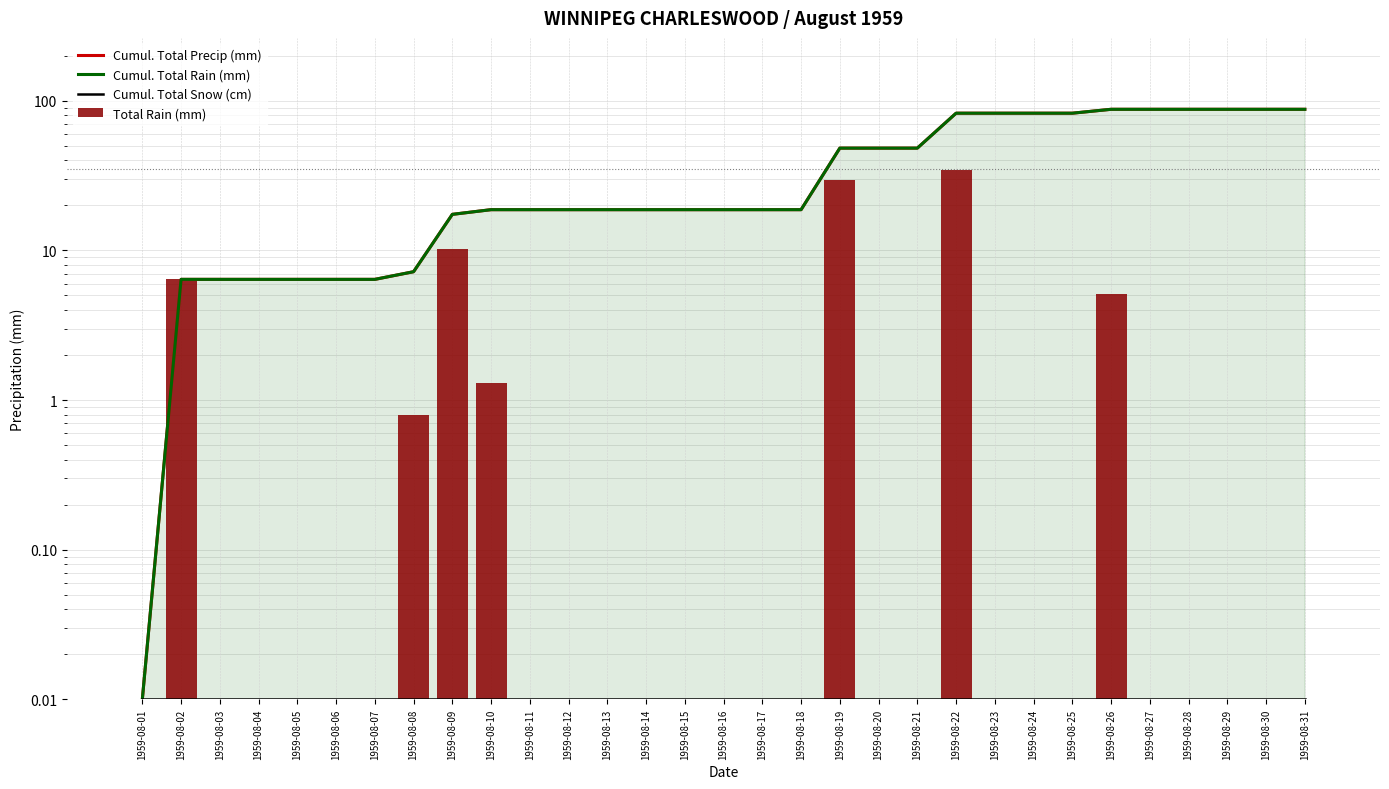

Does the chart contain any negative values?

No